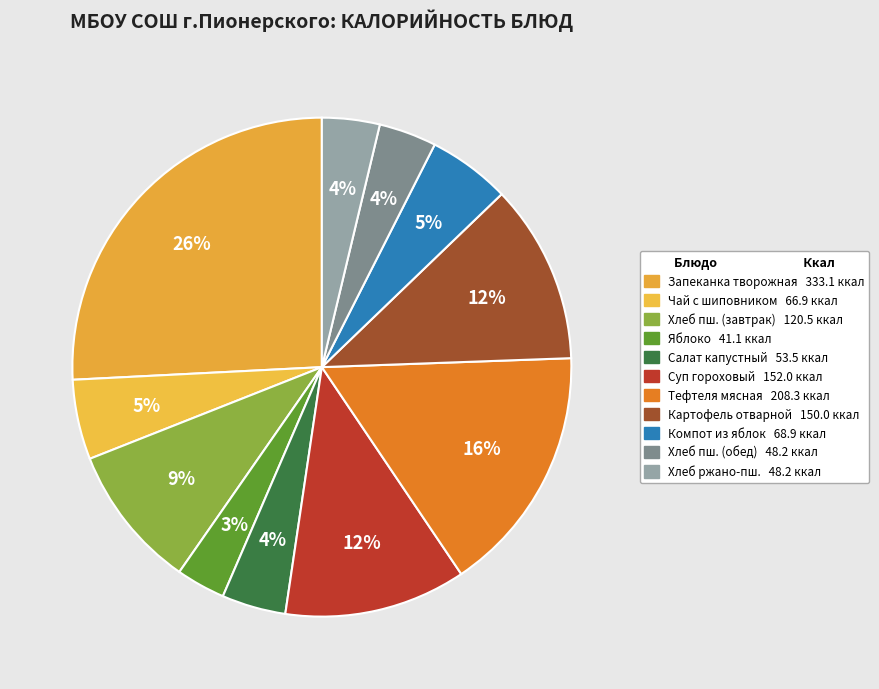

How many segments does this pie chart have?

11